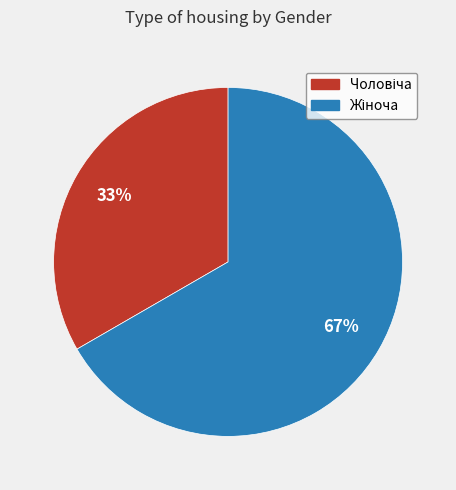

Is there a majority slice in this chart?

Yes